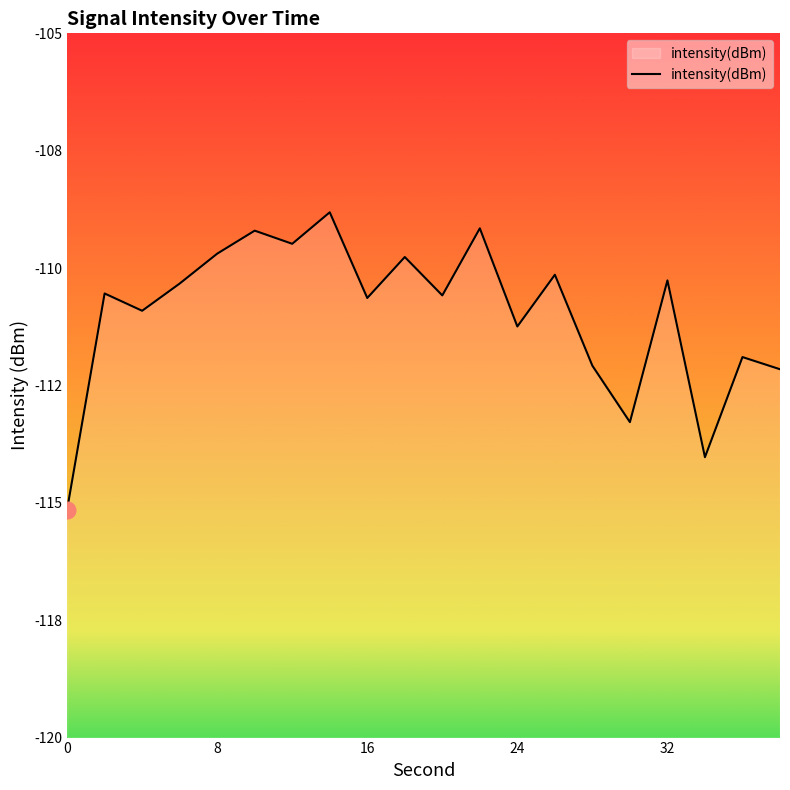

Reading left to right, extract all data points from this chart.

-115.1	-110.5	-110.9	-110.3	-109.7	-109.2	-109.5	-108.8	-110.6	-109.8	-110.6	-109.2	-111.2	-110.1	-112.1	-113.3	-110.3	-114.0	-111.9	-112.2